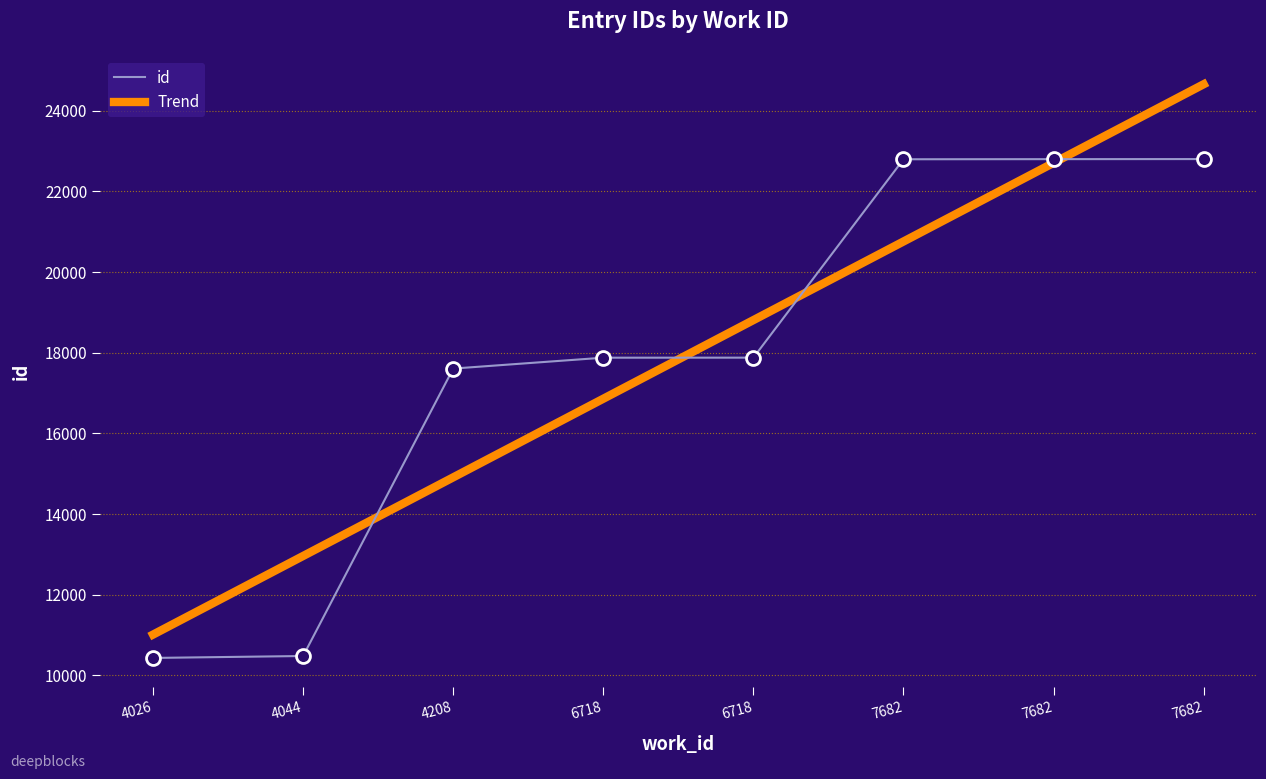

What is the ratio of the value at 4026 to the value at 7682?

0.5